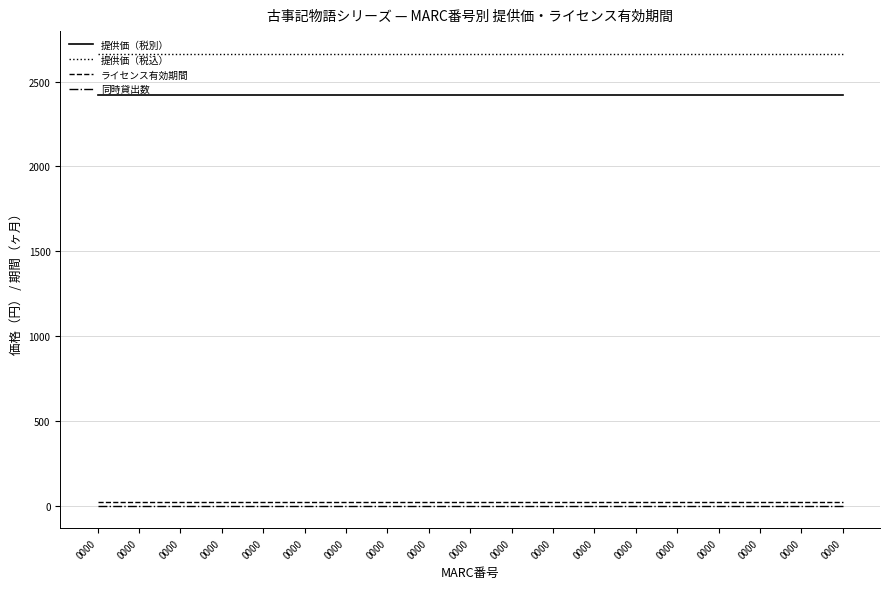

How many lines are shown in the chart?

4